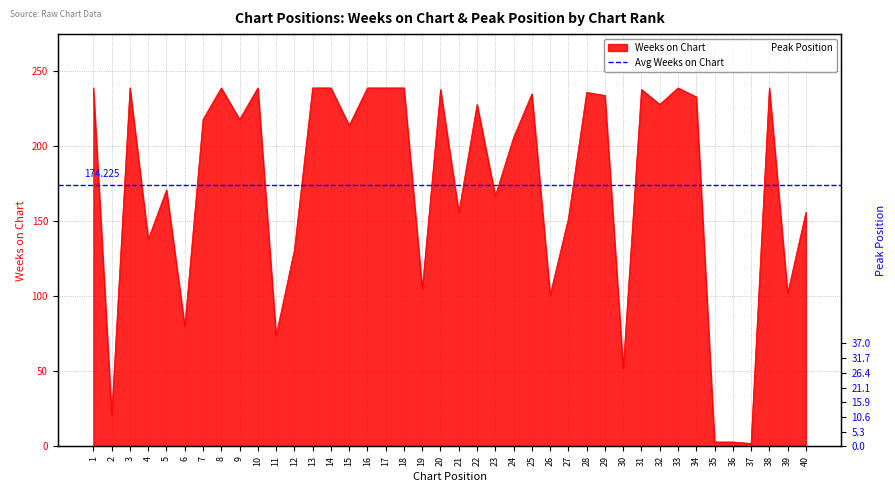

Where is Peak Position nearest to the value 19?

24